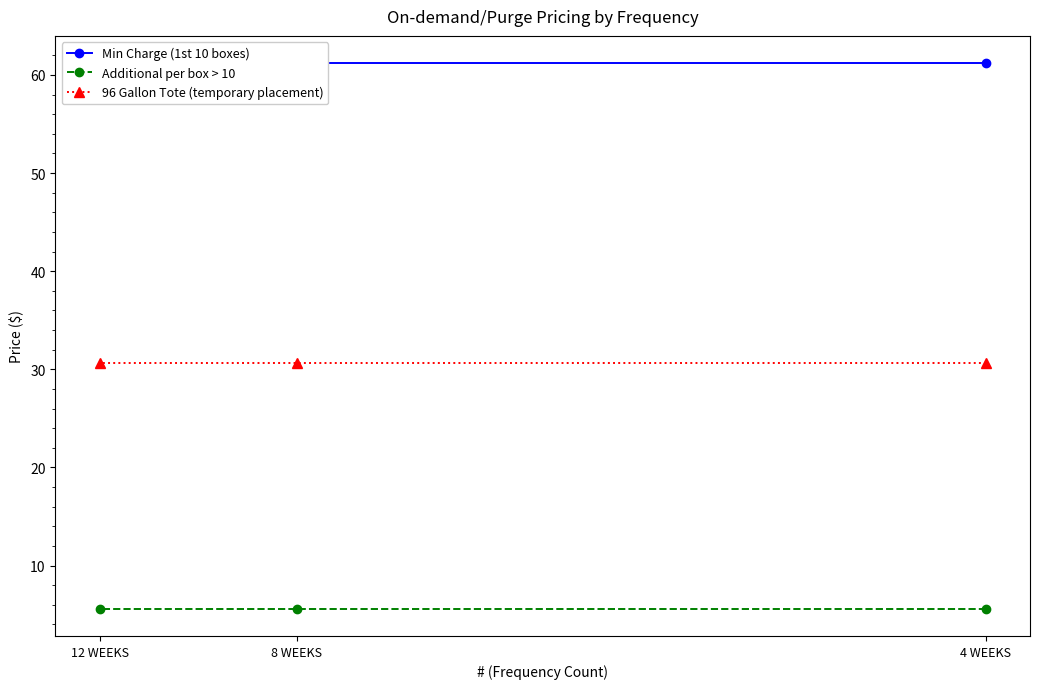

What is the label of the 2nd point from the left?

8 WEEKS